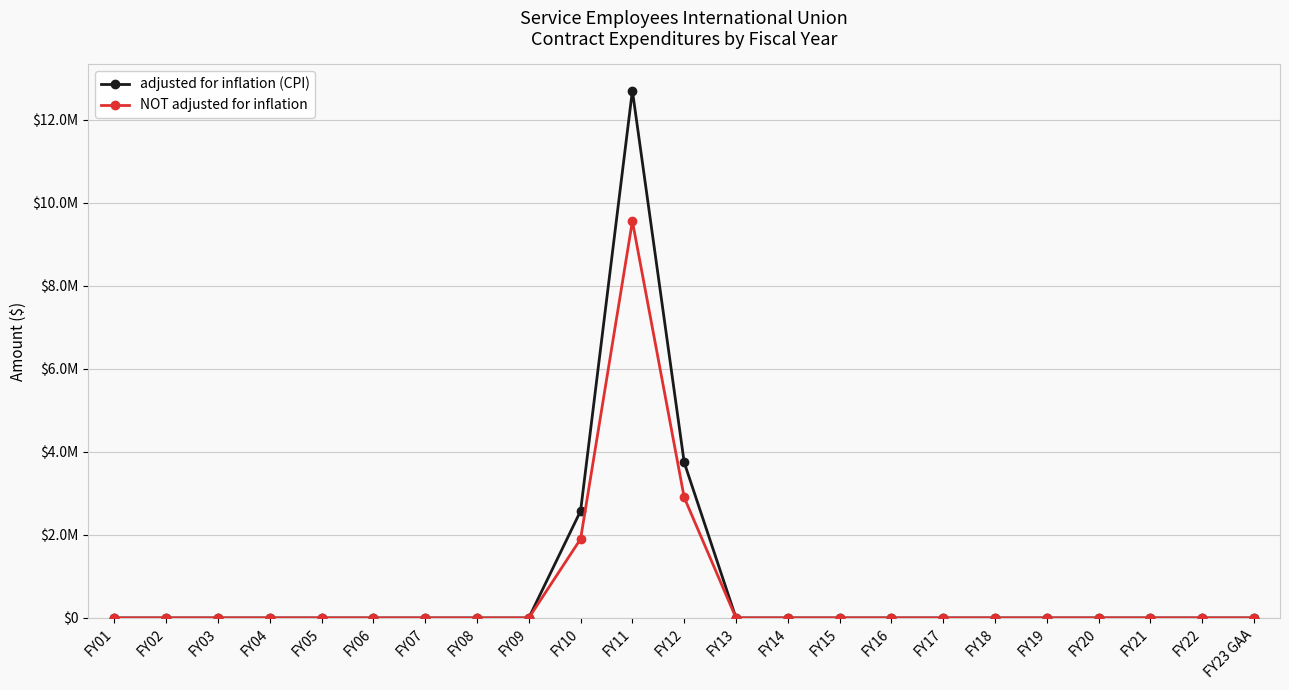

Reading left to right, transcribe all the data shown in this chart.

adjusted for inflation (CPI): FY01=0	FY02=0	FY03=0	FY04=0	FY05=0	FY06=0	FY07=0	FY08=0	FY09=0	FY10=2578499	FY11=12707915	FY12=3747814	FY13=0	FY14=0	FY15=0	FY16=0	FY17=0	FY18=0	FY19=0	FY20=0	FY21=0	FY22=0	FY23 GAA=0
NOT adjusted for inflation: FY01=0	FY02=0	FY03=0	FY04=0	FY05=0	FY06=0	FY07=0	FY08=0	FY09=0	FY10=1902542	FY11=9562523	FY12=2903000	FY13=0	FY14=0	FY15=0	FY16=0	FY17=0	FY18=0	FY19=0	FY20=0	FY21=0	FY22=0	FY23 GAA=0